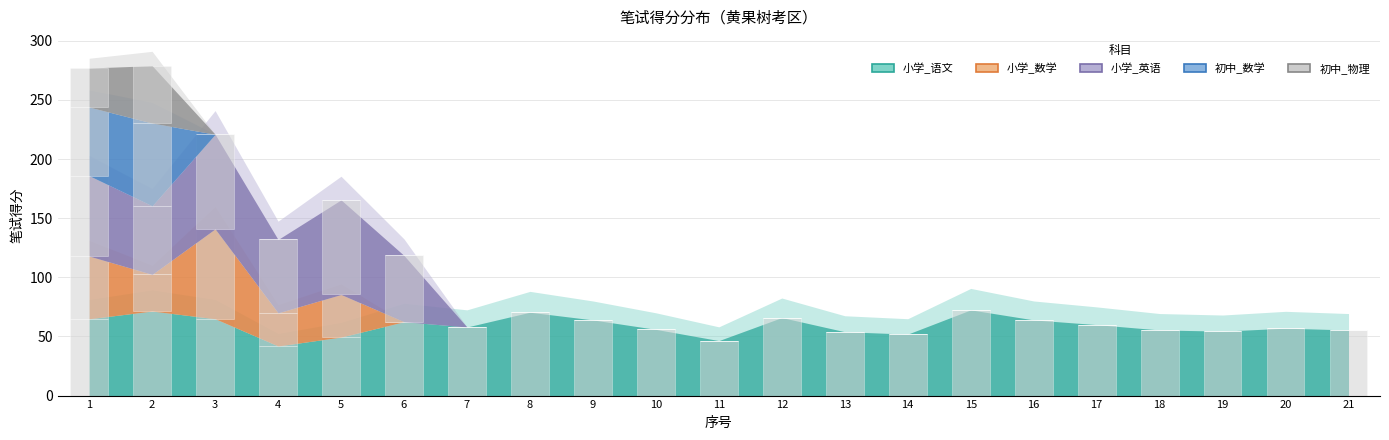

Are the bars horizontal?

No